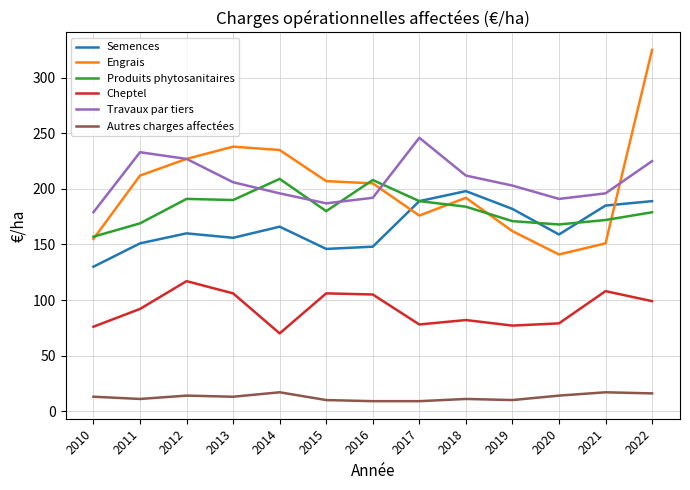

What is the total value across all series at 2011?

868